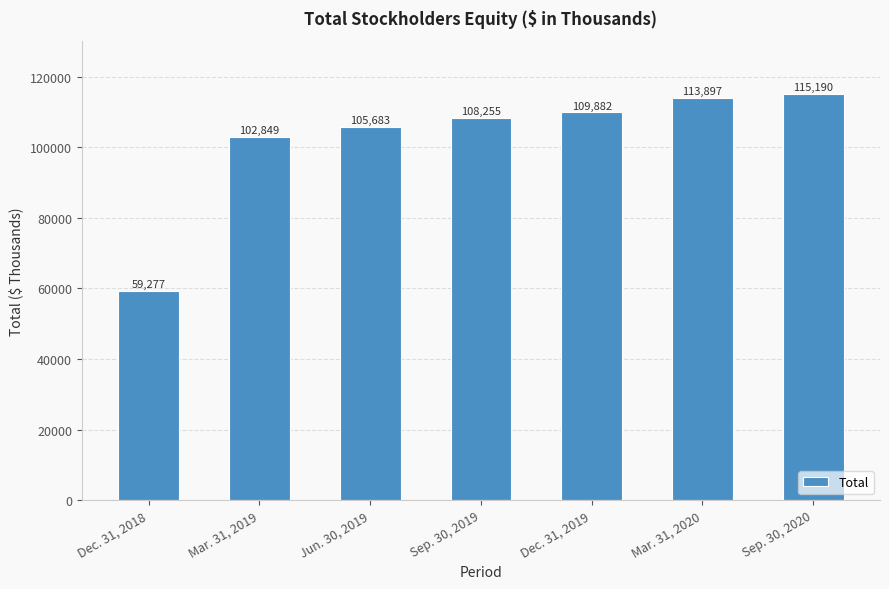

What is the label of the 2nd bar from the left?

Mar. 31, 2019